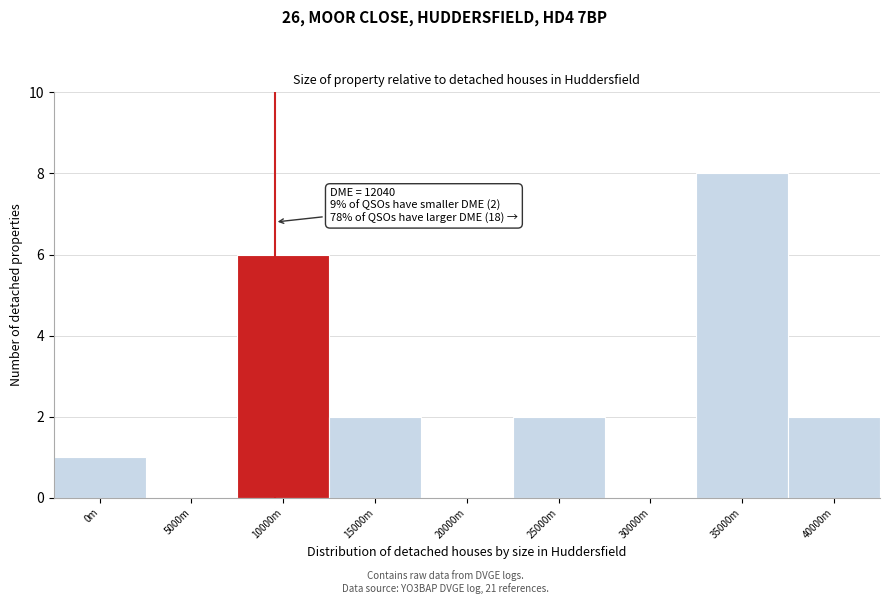

Reading left to right, extract all data points from this chart.

0m=1	5000m=0	10000m=6	15000m=2	20000m=0	25000m=2	30000m=0	35000m=8	40000m=2